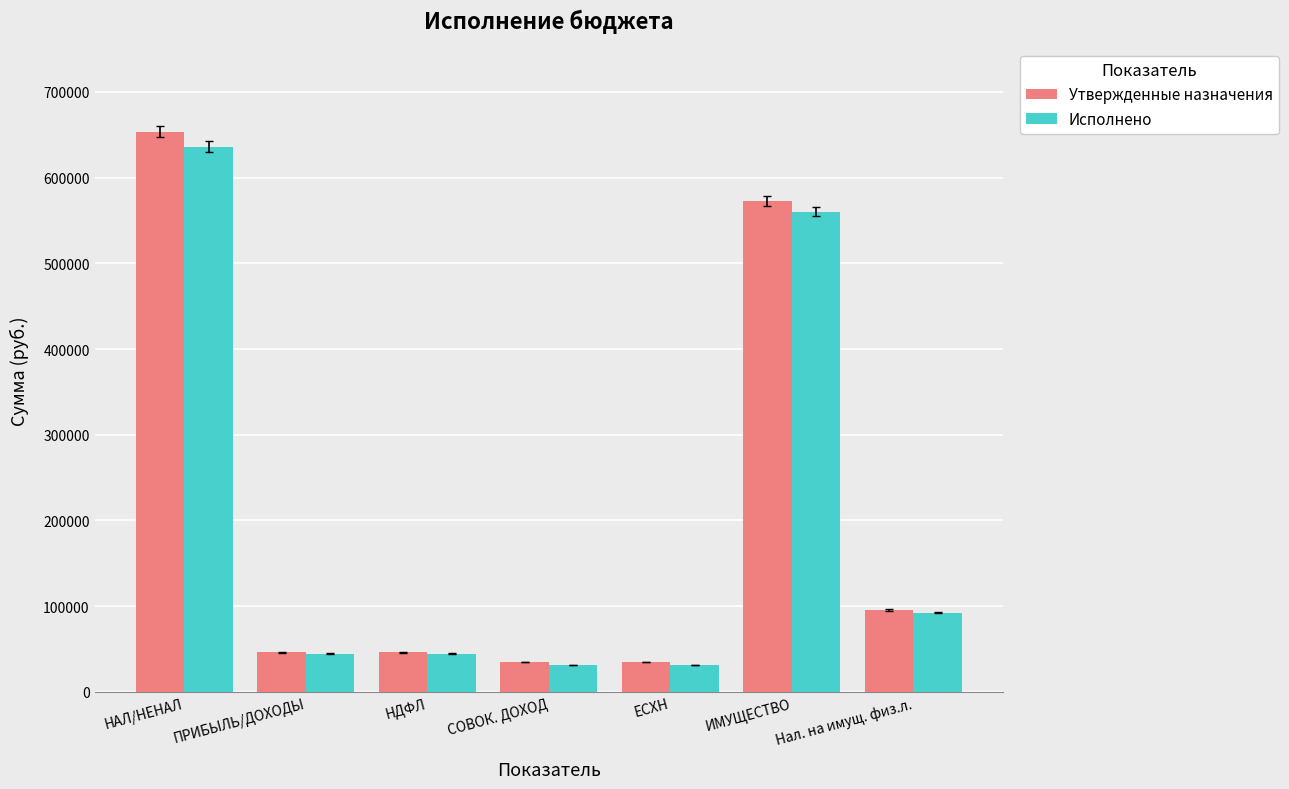

How many values in the Исполнено series are below 44551?

2